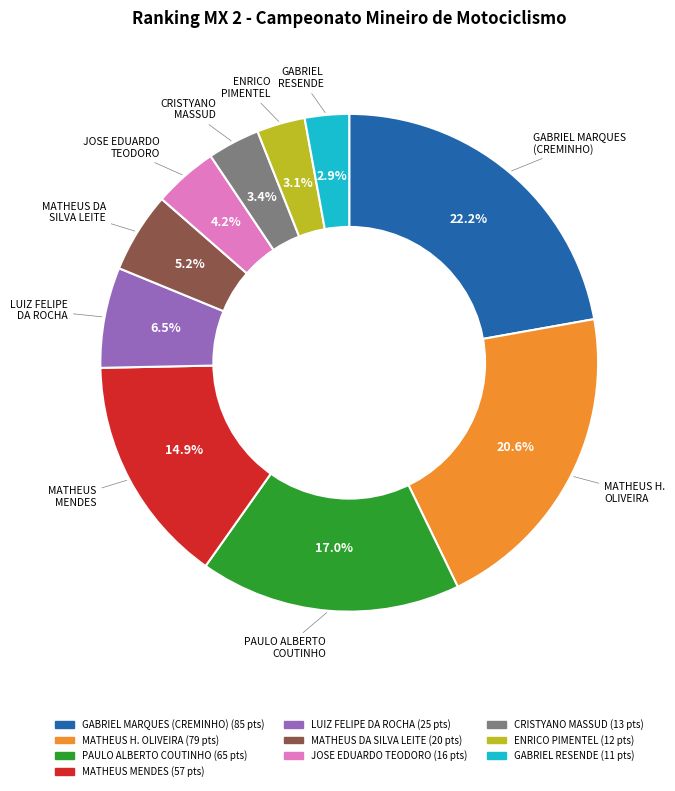

What is the largest slice in the pie chart?

GABRIEL MARQUES (CREMINHO)